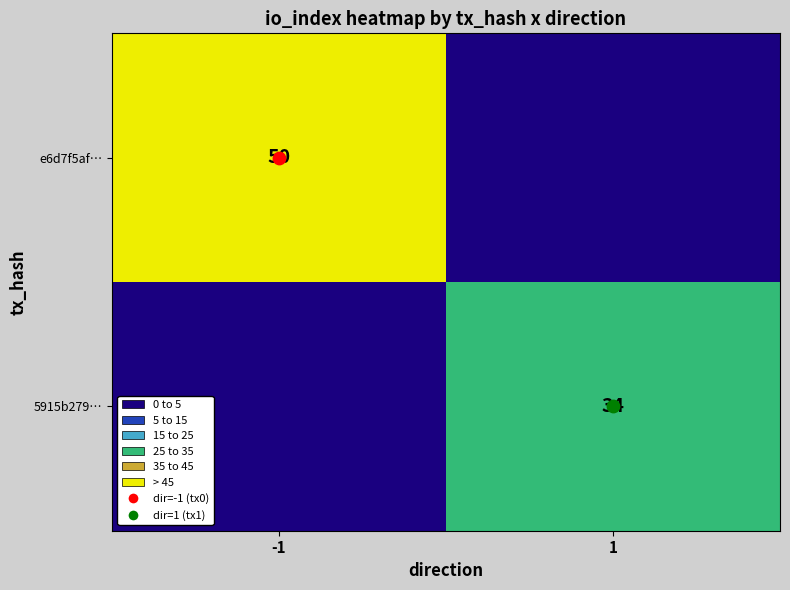

Which has a higher value, 1 or -1?

-1